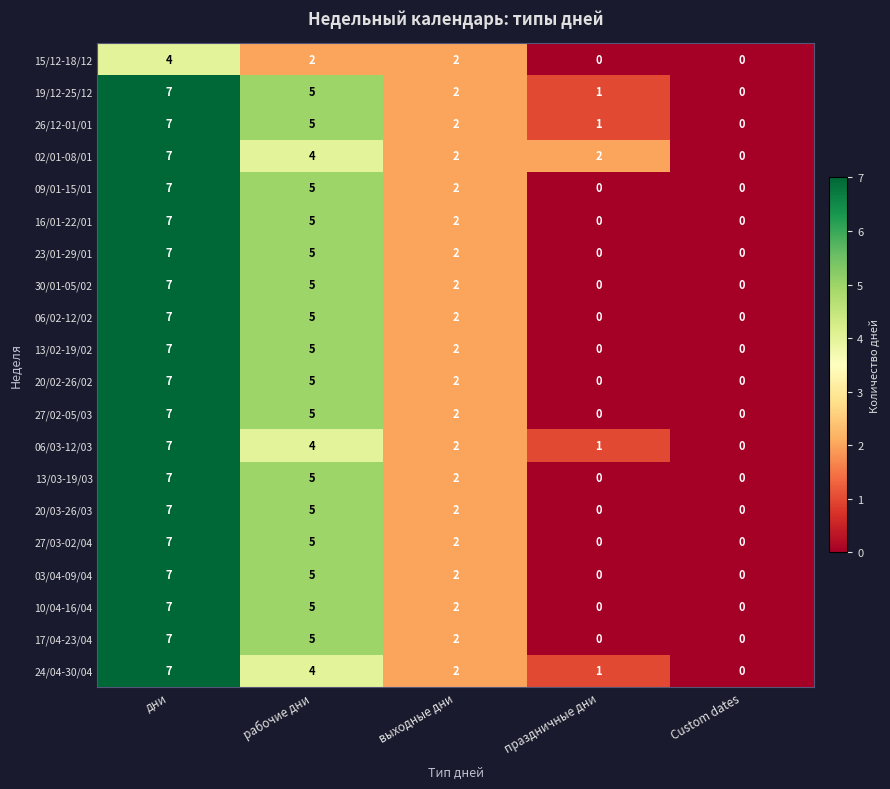

The 03/04-09/04 series shows 10 at дни. True or false?

False